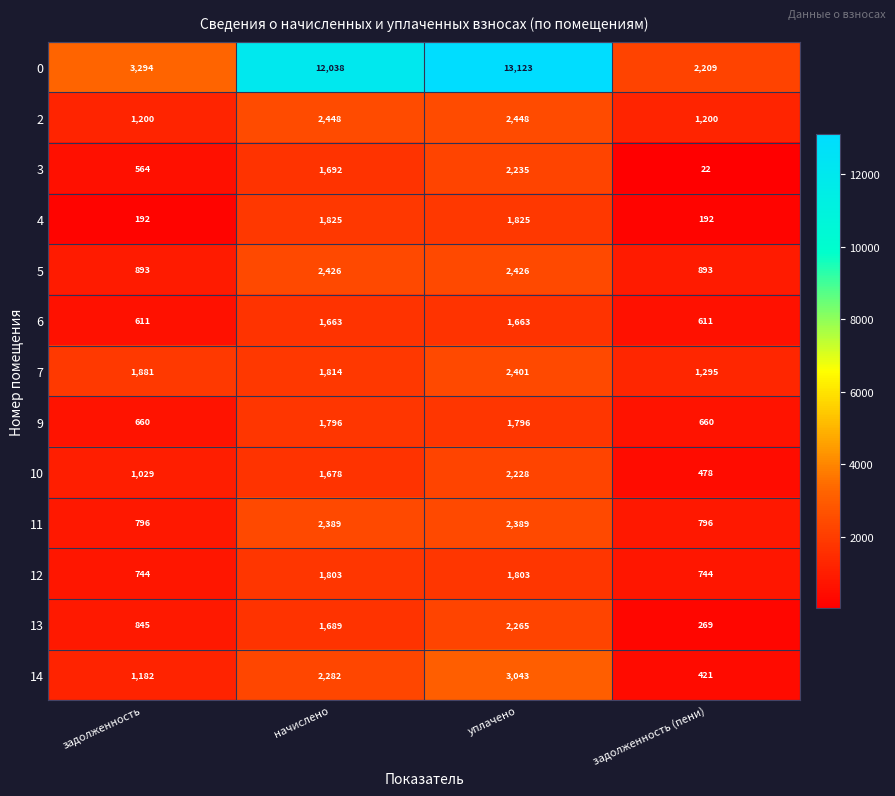

At which category is the sum across all series the highest?

уплачено